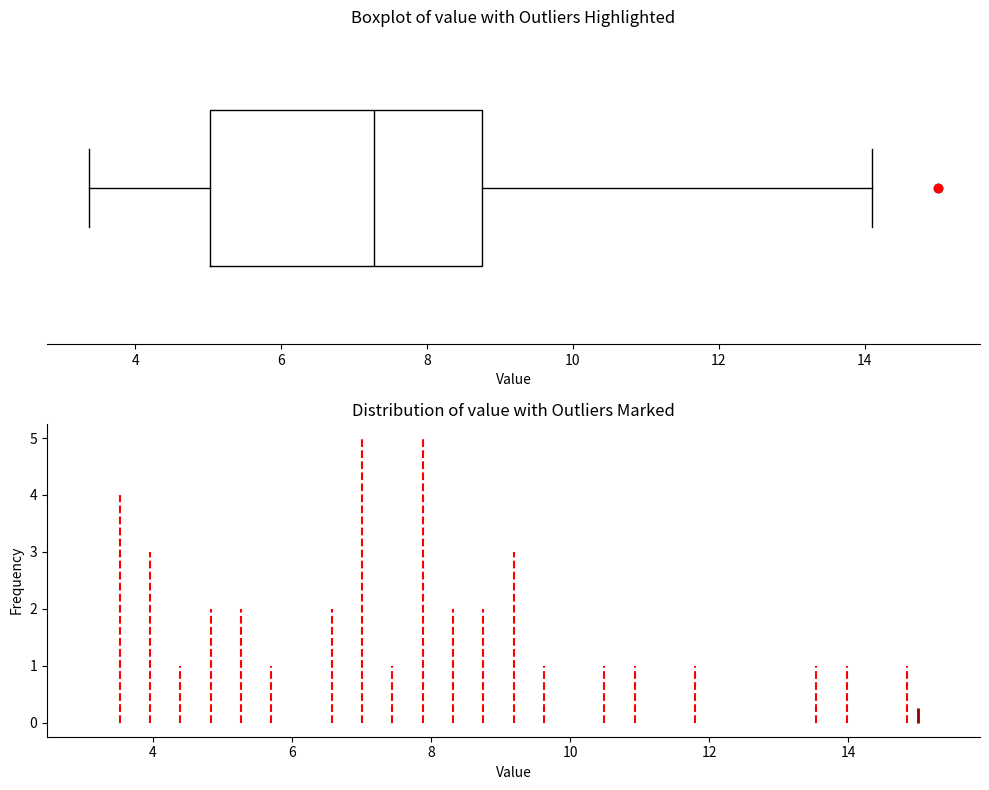

Where does the left whisker of the box end on the x-axis? The values are not printed on the chart, so give them approximately, as read against the axis.

3.4